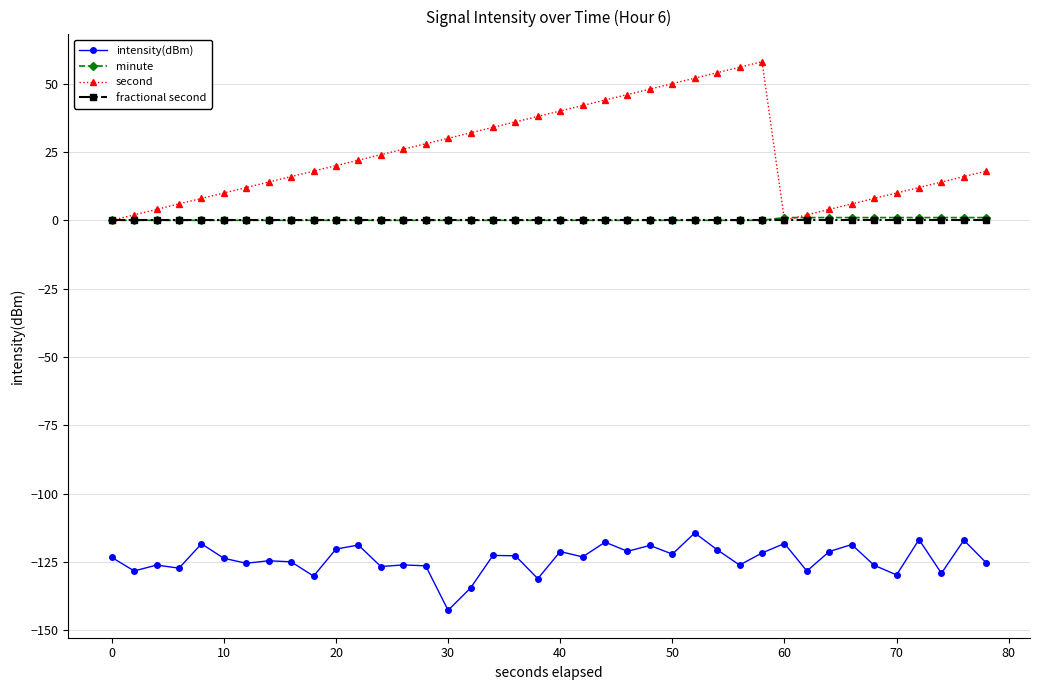

Which series has the largest total across all categories?

second